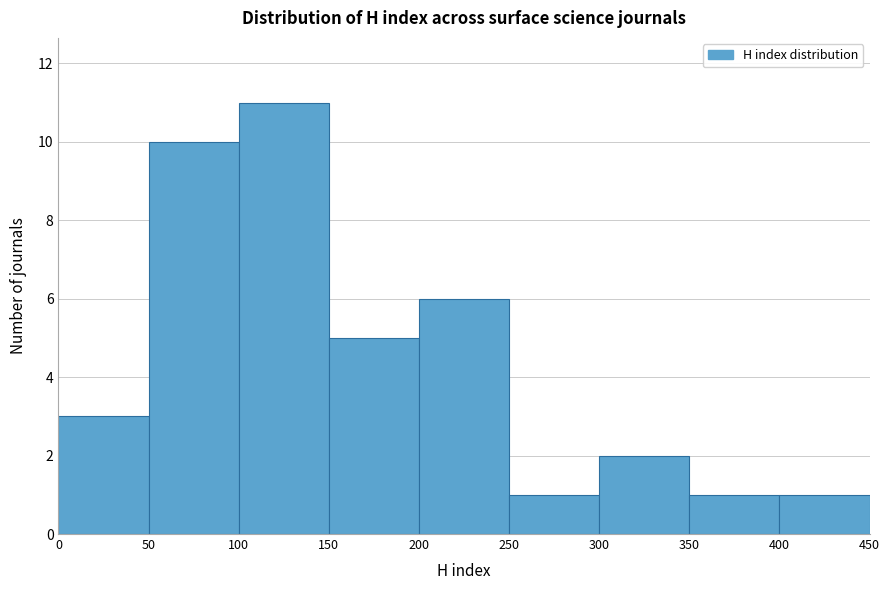

Reading left to right, list every bar in this chart as the range it spans on the x-axis followed by its height. The values are not printed on the chart, so give them approximately, as read against the axis.

0 to 50: 3
50 to 100: 10
100 to 150: 11
150 to 200: 5
200 to 250: 6
250 to 300: 1
300 to 350: 2
350 to 400: 1
400 to 450: 1